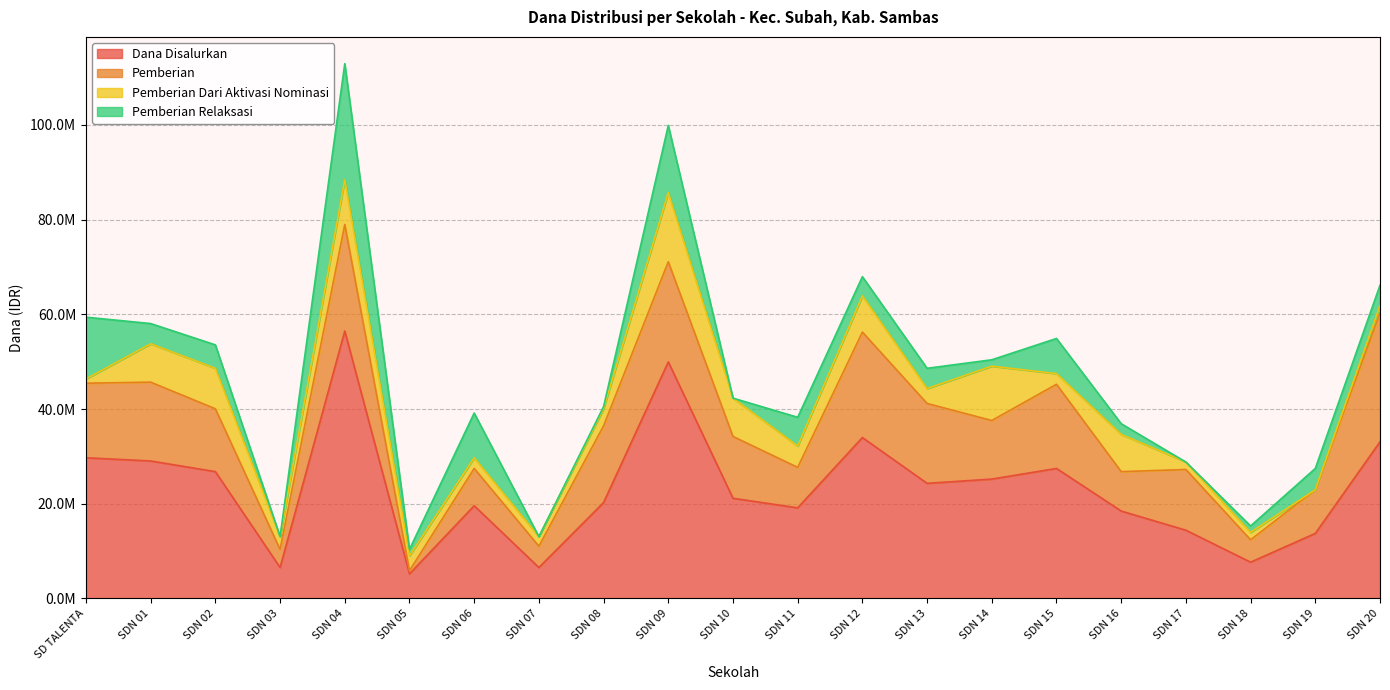

Which category has the highest value in the Pemberian Relaksasi series?

SDN 04